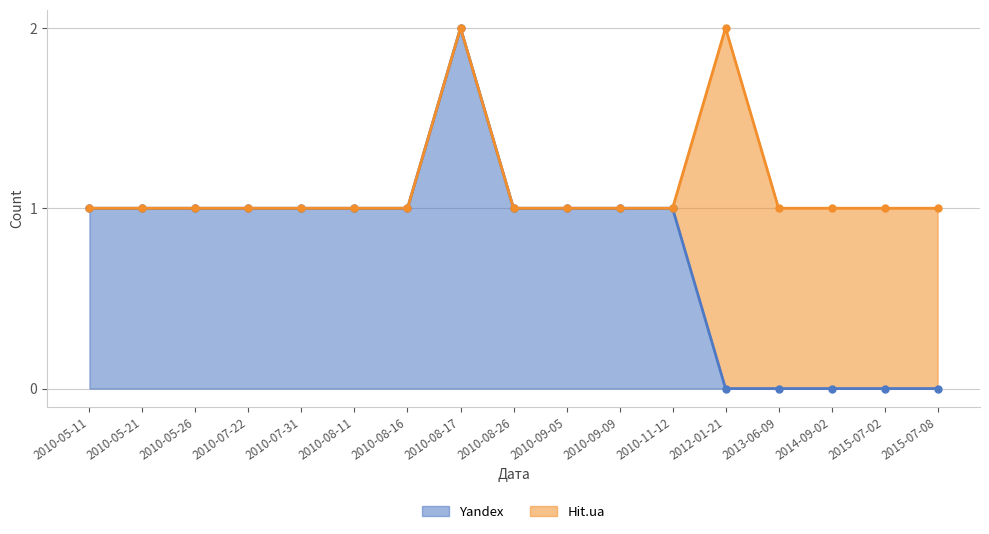

List the labels in order of value, largest first.

2010-08-17, 2010-05-11, 2010-05-21, 2010-05-26, 2010-07-22, 2010-07-31, 2010-08-11, 2010-08-16, 2010-08-26, 2010-09-05, 2010-09-09, 2010-11-12, 2012-01-21, 2013-06-09, 2014-09-02, 2015-07-02, 2015-07-08